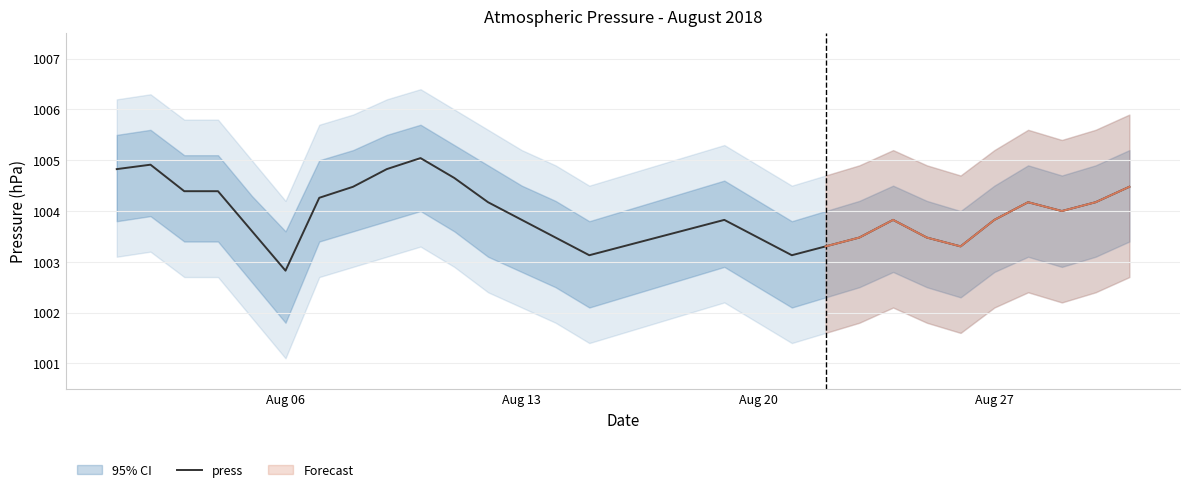

How many data points are less than 1003?

1